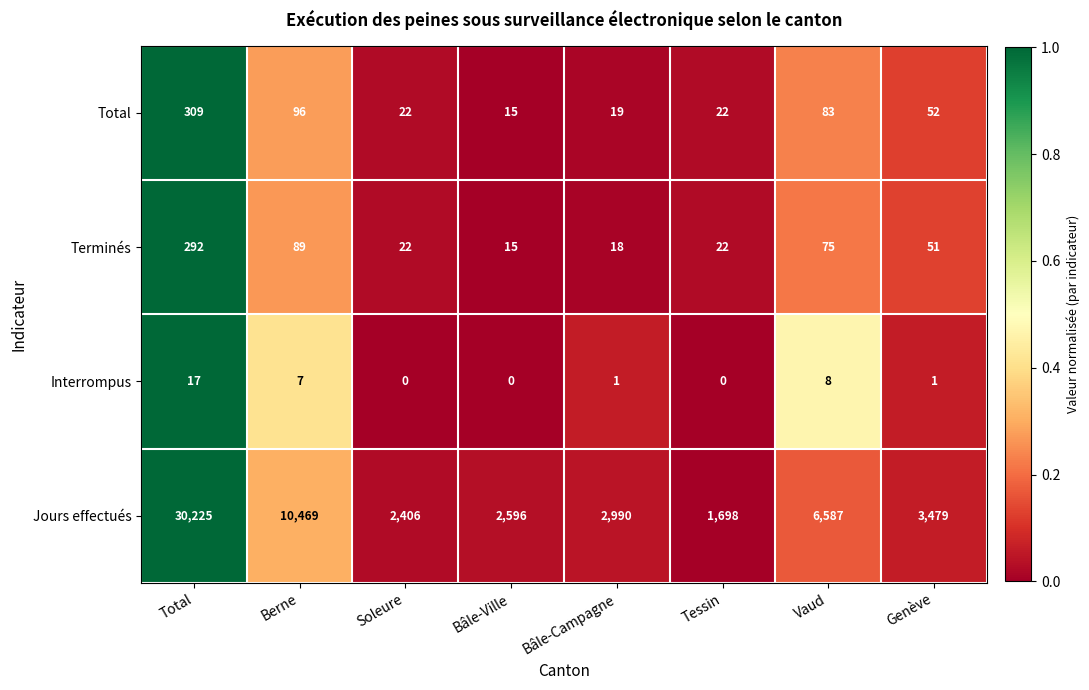

Which series changed the most between Berne and Bâle-Ville?

Jours effectués